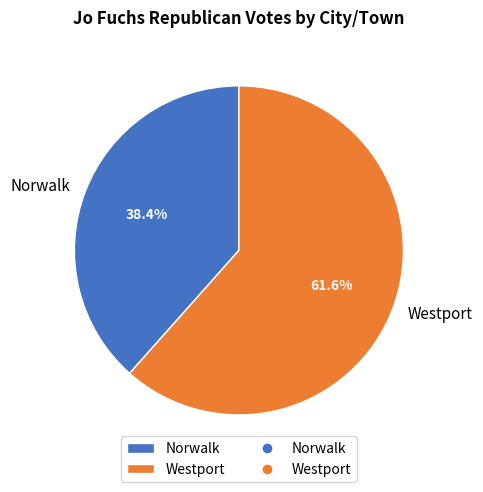

Which has a higher value, Norwalk or Westport?

Westport